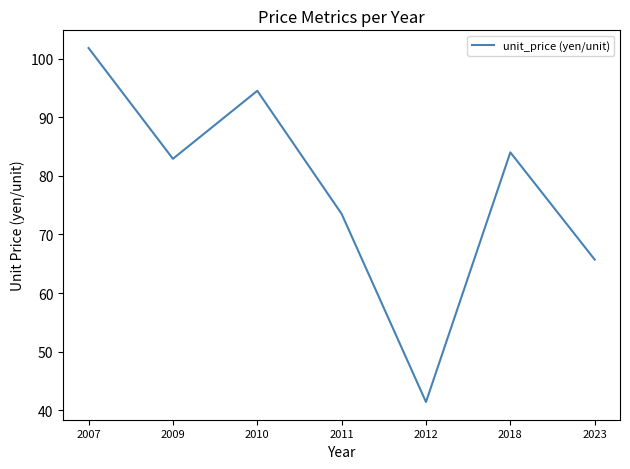

How many values exceed 82?

4